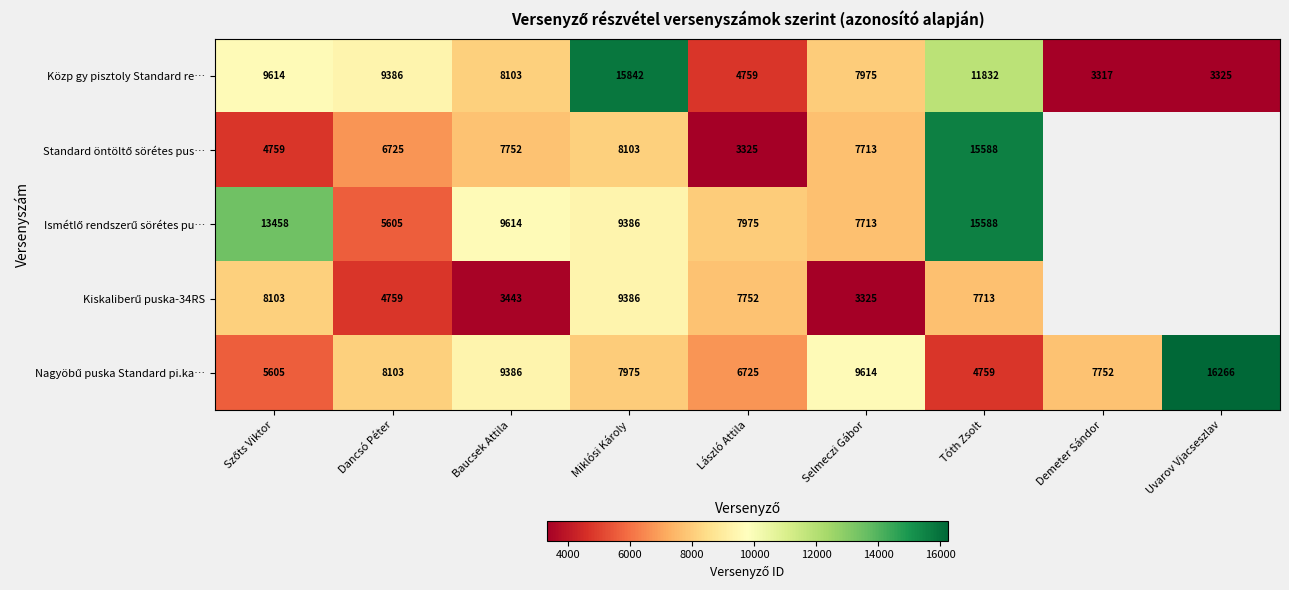

What is the difference between the maximum and minimum values in the Közp gy pisztoly Standard re… series?

12525